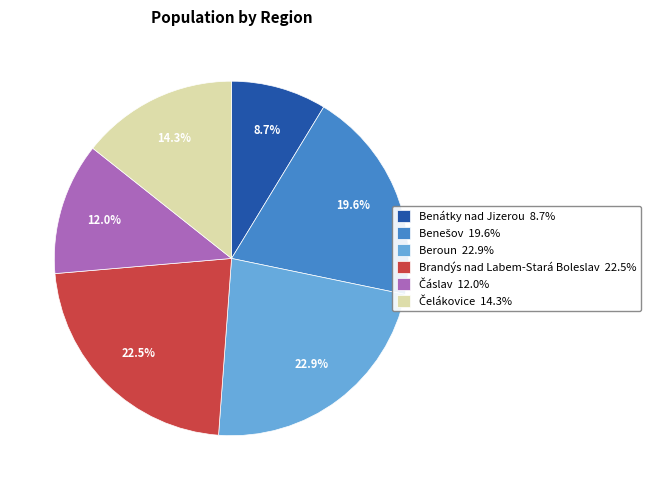

Does any single category account for the majority?

No